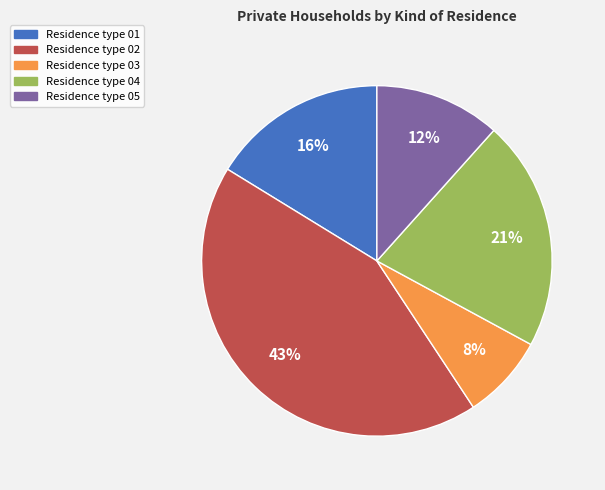

To the nearest percent, what is the average slice percentage?

20%